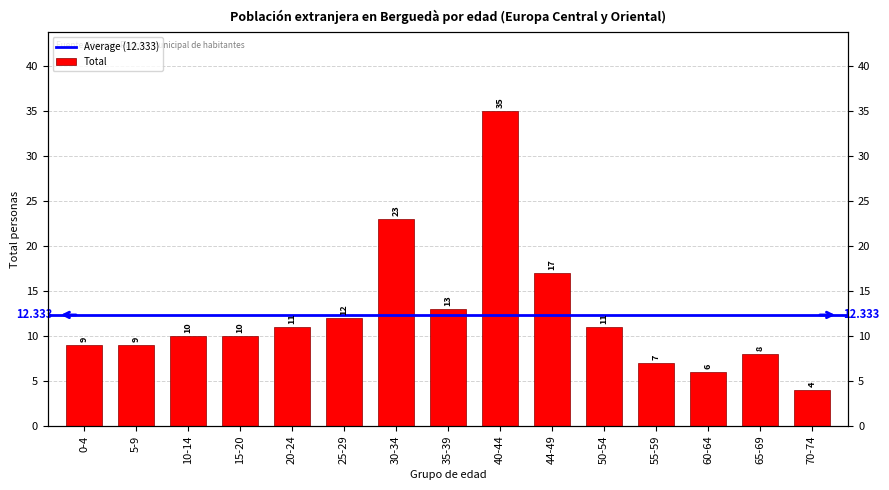

Where is the data nearest to the value 19?

44-49